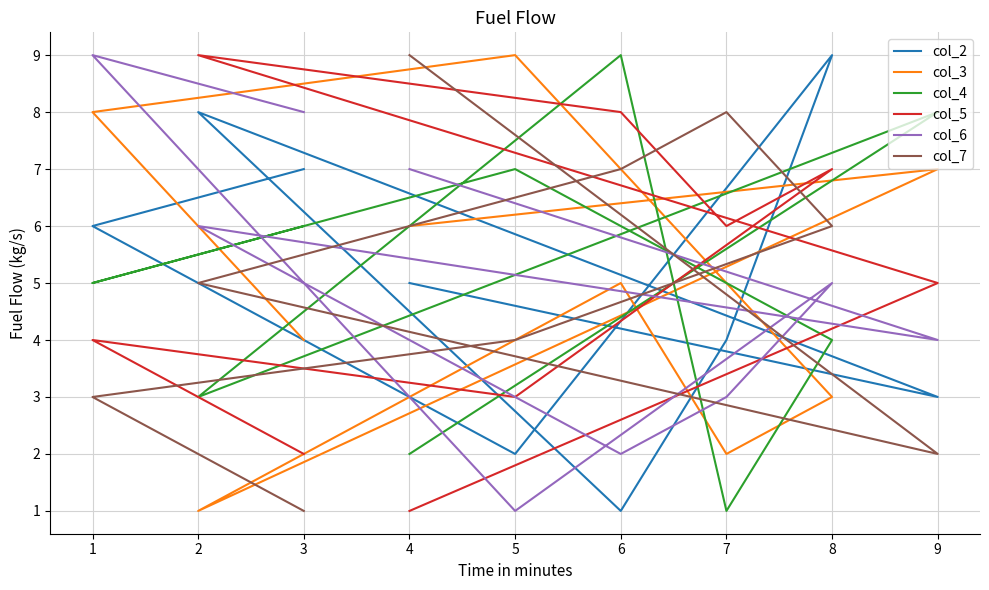

How many values in the col_5 series are below 5?

4